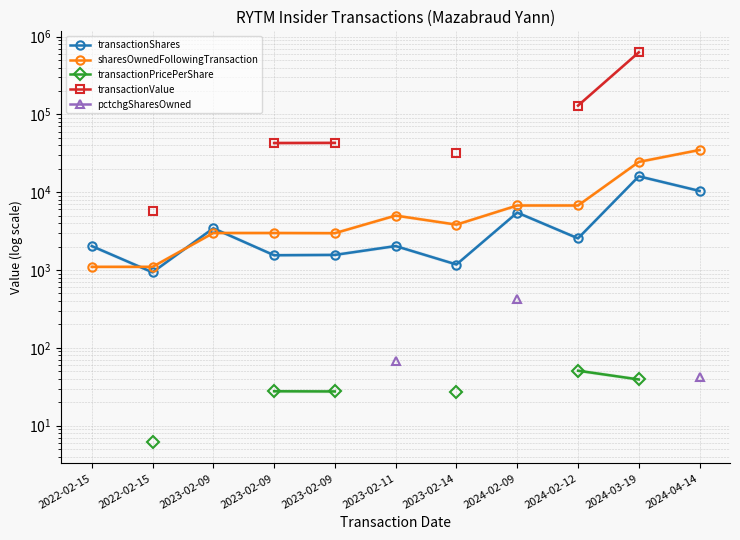

What is the approximate value of transactionShares at 2023-02-09?

3438.0